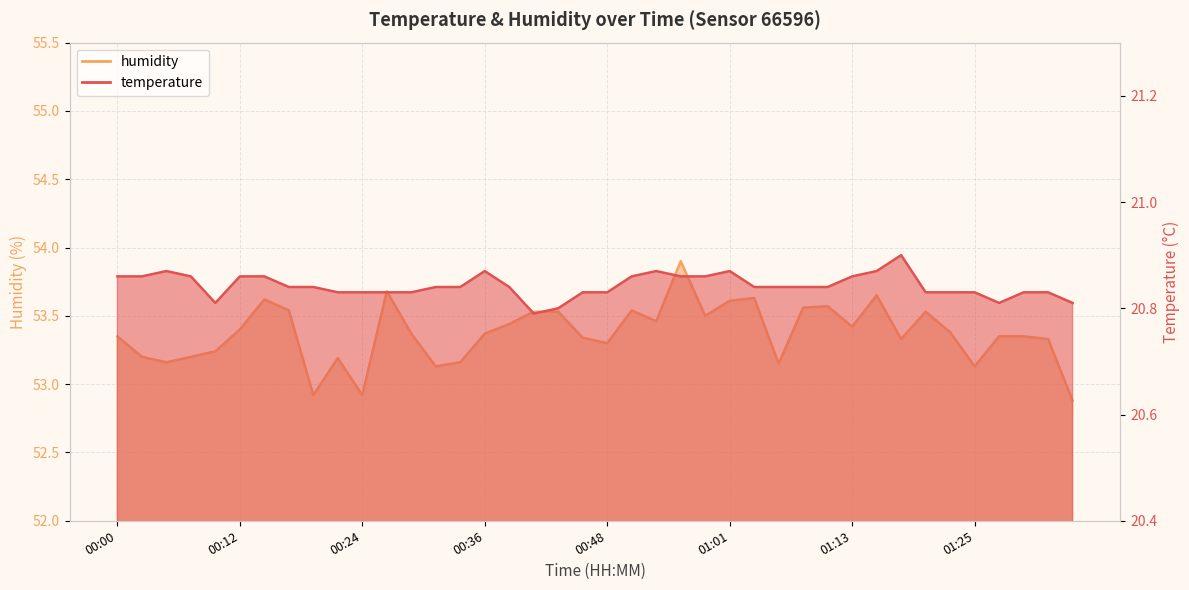

What is the sum of the temperature values at 00:36 and 01:01?

41.7